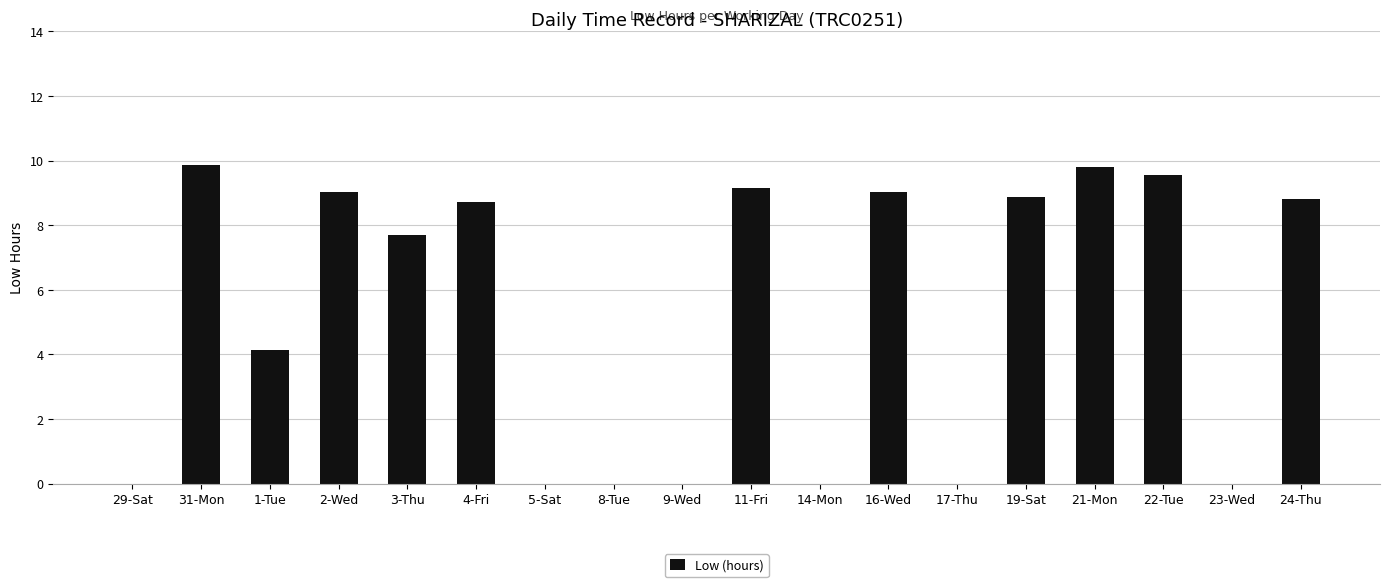

How many data points are above 8?

9